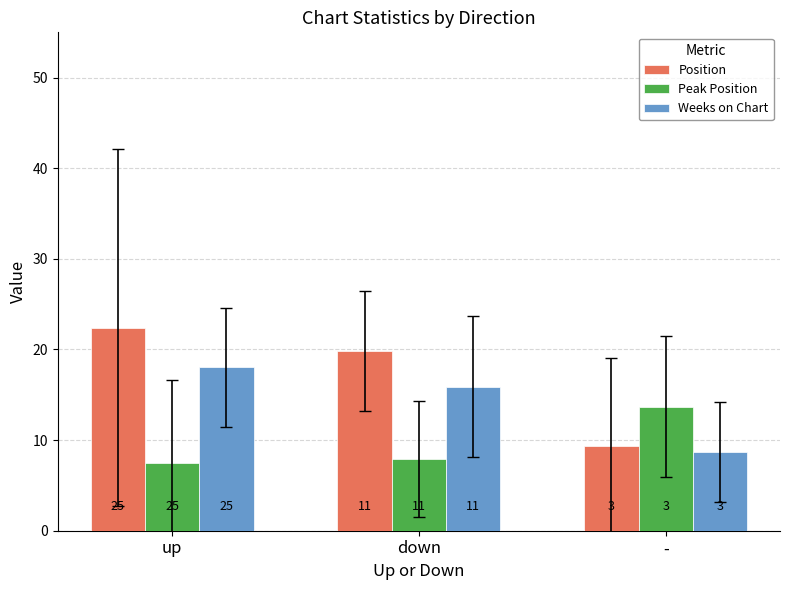

True or false: Peak Position has a value of 13.7 at -.

True